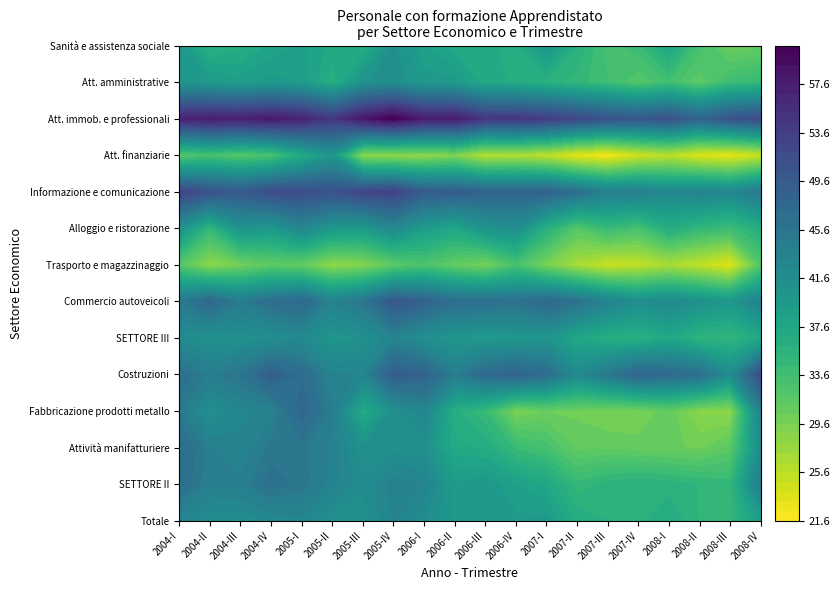

Reading right to left, what are all the values shown in this chart?

Totale: 19=39.0	18=34.9	17=35.1	16=36.8	15=35.8	14=36.0	13=36.7	12=39.5	11=39.4	10=39.6	9=39.8	8=41.6	7=43.3	6=41.1	5=41.0	4=42.9	3=42.5	2=41.8	1=41.7	0=43.0
SETTORE II: 19=44.4	18=34.8	17=35.2	16=35.6	15=36.0	14=35.6	13=34.6	12=37.4	11=38.4	10=39.9	9=39.3	8=43.2	7=43.6	6=41.7	5=43.6	4=45.3	3=46.1	2=44.1	1=44.1	0=46.7
Attività manifatturiere: 19=41.8	18=31.5	17=30.2	16=30.6	15=30.7	14=31.1	13=30.9	12=33.2	11=34.2	10=36.6	9=37.1	8=41.1	7=41.3	6=40.9	5=43.8	4=45.0	3=45.1	2=43.3	1=44.1	0=47.1
Fabbricazione prodotti metallo: 19=43.5	18=28.4	17=28.6	16=30.8	15=29.7	14=29.5	13=30.2	12=30.4	11=29.5	10=34.3	9=36.2	8=42.9	7=41.0	6=37.0	5=44.2	4=48.2	3=43.4	2=43.1	1=41.1	0=44.8
Costruzioni: 19=51.6	18=41.7	17=46.6	16=47.3	15=48.1	14=45.1	13=42.1	12=46.8	11=48.4	10=47.4	9=44.3	8=48.5	7=49.1	6=43.1	5=43.4	4=47.0	3=49.0	2=45.6	1=44.5	0=46.5
SETTORE III: 19=37.3	18=35.0	17=35.3	16=37.3	15=35.9	14=36.3	13=37.6	12=40.4	11=39.9	10=39.6	9=40.1	8=41.2	7=43.2	6=41.0	5=40.2	4=42.2	3=41.4	2=41.0	1=40.8	0=41.8
Commercio autoveicoli: 19=43.6	18=39.9	17=41.1	16=42.4	15=41.4	14=43.4	13=46.0	12=47.6	11=46.0	10=46.6	9=46.5	8=48.6	7=50.2	6=45.4	5=43.5	4=47.5	3=46.6	2=44.6	1=47.8	0=45.0
Trasporto e magazzinaggio: 19=31.9	18=23.3	17=25.3	16=26.5	15=25.2	14=24.7	13=26.6	12=29.4	11=32.9	10=29.6	9=30.8	8=32.6	7=31.2	6=28.8	5=28.1	4=30.8	3=31.1	2=29.8	1=28.2	0=31.9
Alloggio e ristorazione: 19=36.3	18=34.0	17=34.8	16=36.6	15=33.0	14=34.3	13=31.8	12=36.0	11=41.5	10=40.5	9=37.5	8=39.0	7=42.4	6=39.3	5=39.8	4=42.8	3=39.6	2=40.6	1=34.7	0=41.0
Informazione e comunicazione: 19=45.3	18=42.5	17=43.3	16=42.4	15=44.1	14=43.9	13=46.5	12=48.5	11=48.3	10=48.4	9=49.4	8=49.4	7=53.1	6=52.6	5=50.9	4=51.5	3=51.8	2=49.7	1=50.9	0=52.8
Att. finanziarie: 19=24.8	18=22.9	17=23.5	16=25.4	15=24.3	14=21.8	13=22.9	12=25.2	11=26.1	10=25.6	9=28.9	8=27.8	7=27.8	6=28.3	5=40.0	4=36.5	3=32.6	2=31.7	1=32.9	0=31.7
Att. immob. e professionali: 19=51.7	18=50.7	17=48.1	16=50.9	15=50.1	14=50.8	13=52.2	12=53.7	11=54.5	10=54.4	9=57.6	8=57.6	7=60.6	6=58.3	5=54.2	4=56.9	3=58.0	2=57.2	1=57.6	0=56.9
Att. amministrative: 19=34.5	18=33.9	17=31.3	16=33.5	15=32.1	14=33.7	13=34.8	12=35.7	11=36.7	10=37.1	9=39.4	8=39.6	7=41.6	6=40.5	5=36.2	4=39.1	3=39.6	2=38.8	1=39.5	0=40.1
Sanità e assistenza sociale: 19=30.9	18=30.2	17=33.2	16=37.5	15=34.2	14=33.1	13=35.9	12=40.5	11=36.3	10=37.1	9=37.1	8=38.4	7=40.9	6=36.4	5=37.3	4=38.6	3=37.8	2=36.4	1=35.7	0=40.2